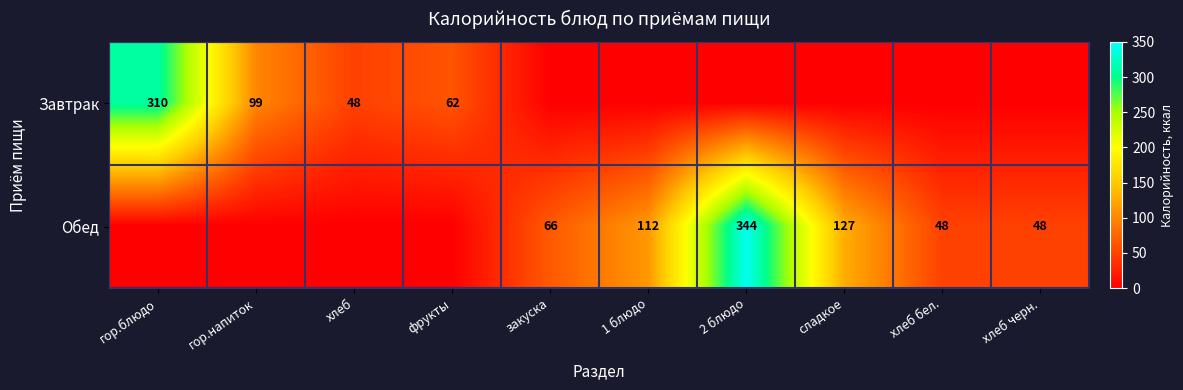

The Обед series shows 590 at 2 блюдо. True or false?

False